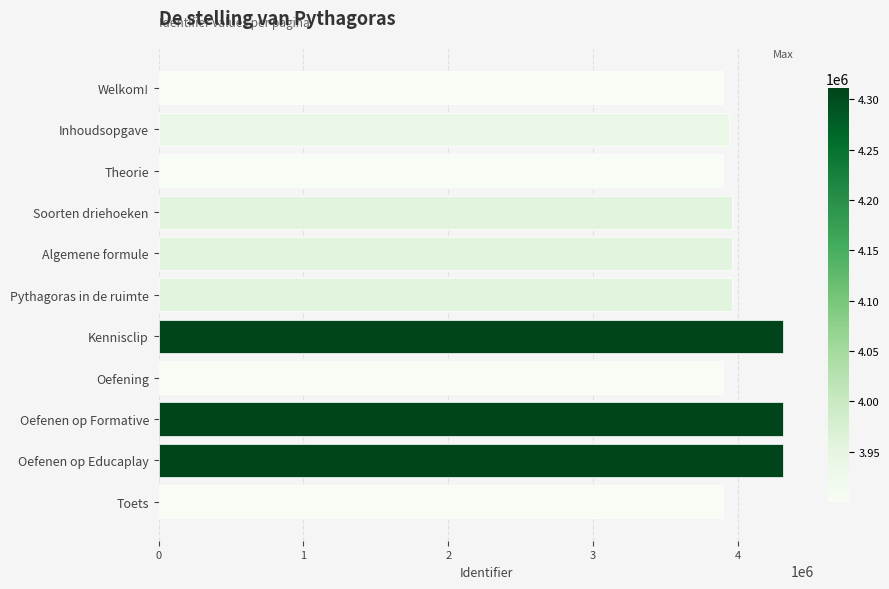

What is the smallest value displayed?

3900232